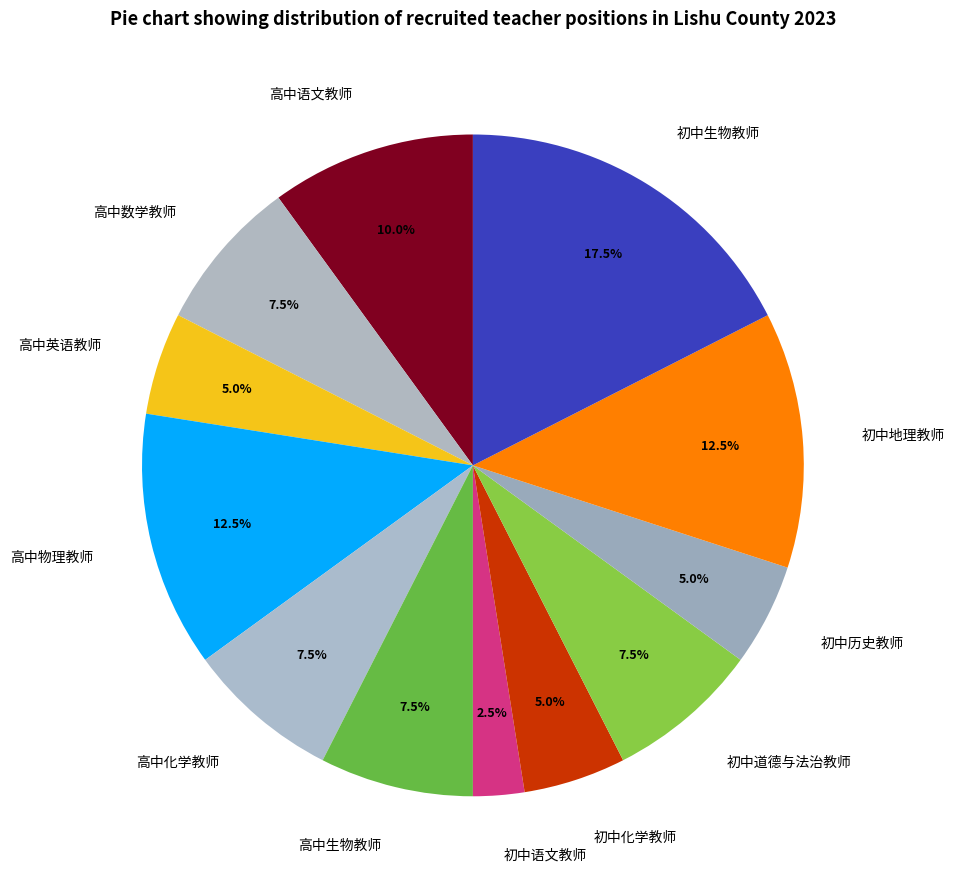

Does 高中生物教师 account for over 50% of the chart?

No